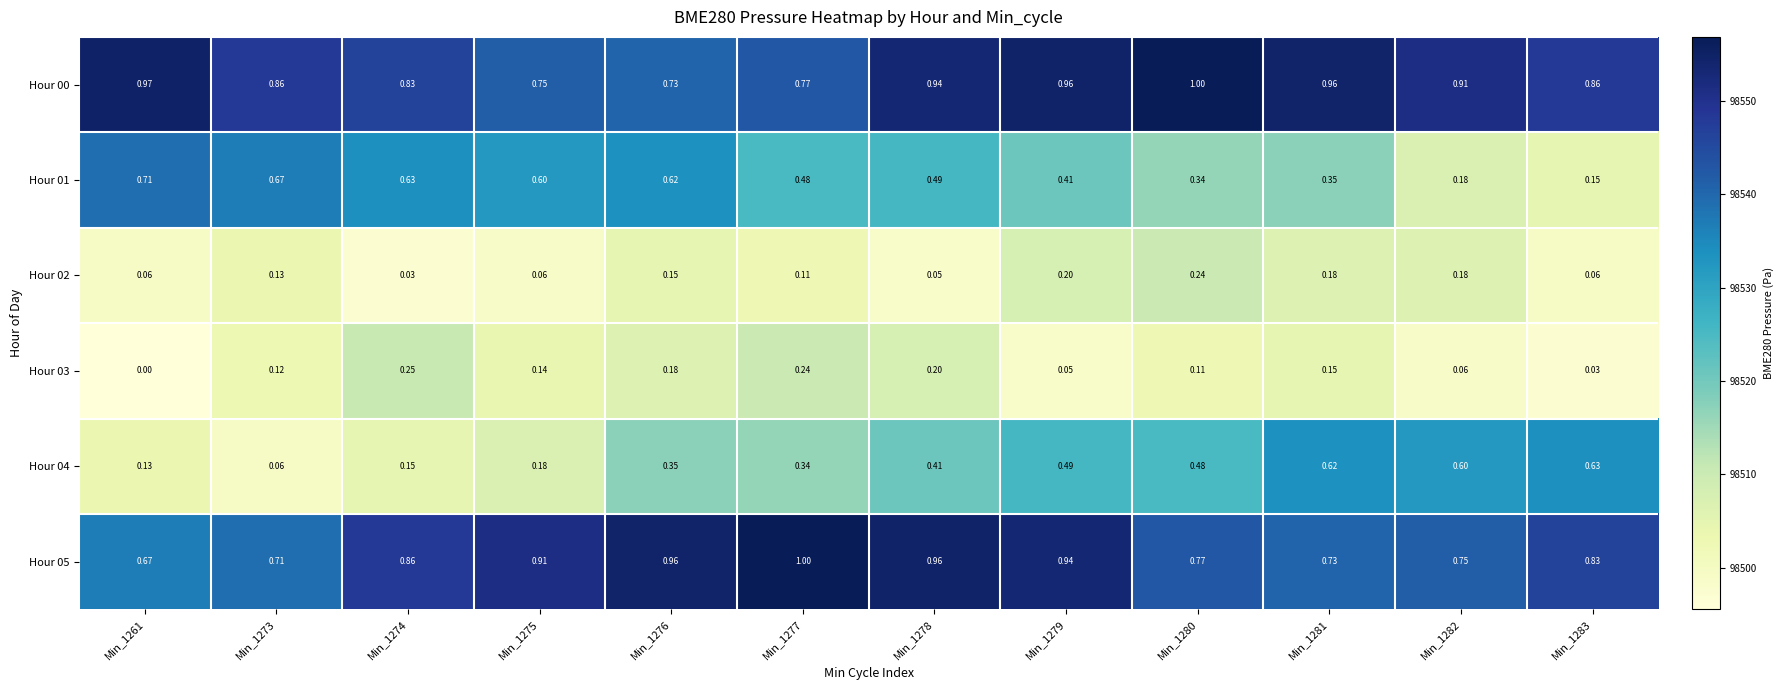

Is the value of Hour 02 at Min_1275 greater than the value of Hour 01 at Min_1276?

No